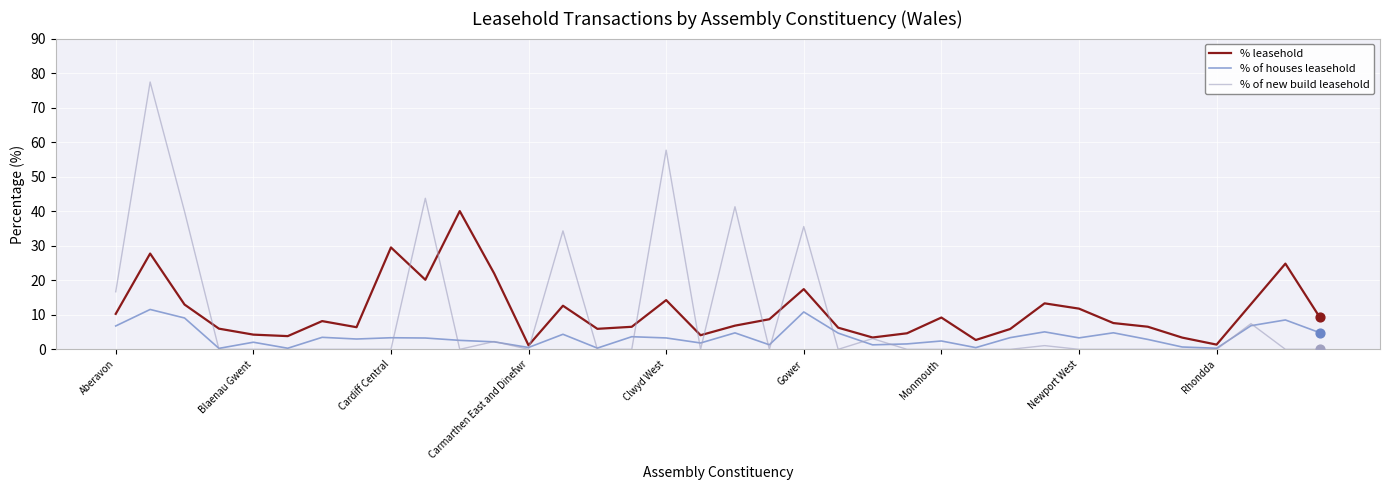

At how many categories does at least one series exceed 7?

20